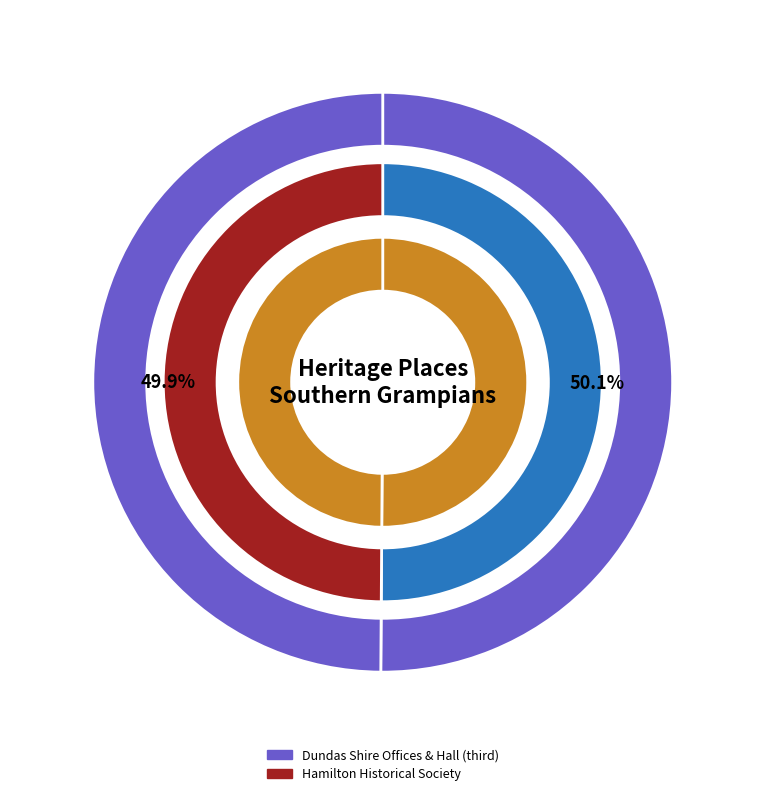

To the nearest percent, what is the average slice percentage?

50%